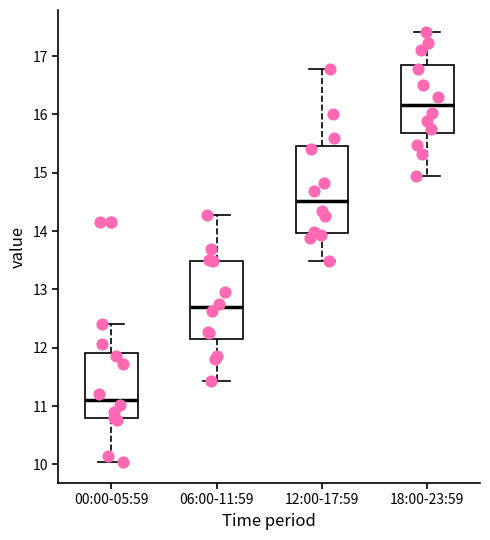

Reading left to right, transcribe this box plot: for each box, give where its median line is, the range the box spans, and where its two whiskers end, as read against the y-axis. The values are not printed on the chart, so give them approximately, as read against the axis.

00:00-05:59: median 11.1, box 10.8 to 11.9, whiskers 10.1 to 12.4
06:00-11:59: median 12.7, box 12.2 to 13.5, whiskers 11.4 to 14.3
12:00-17:59: median 14.5, box 14.0 to 15.5, whiskers 13.5 to 16.8
18:00-23:59: median 16.2, box 15.7 to 16.9, whiskers 15.0 to 17.4